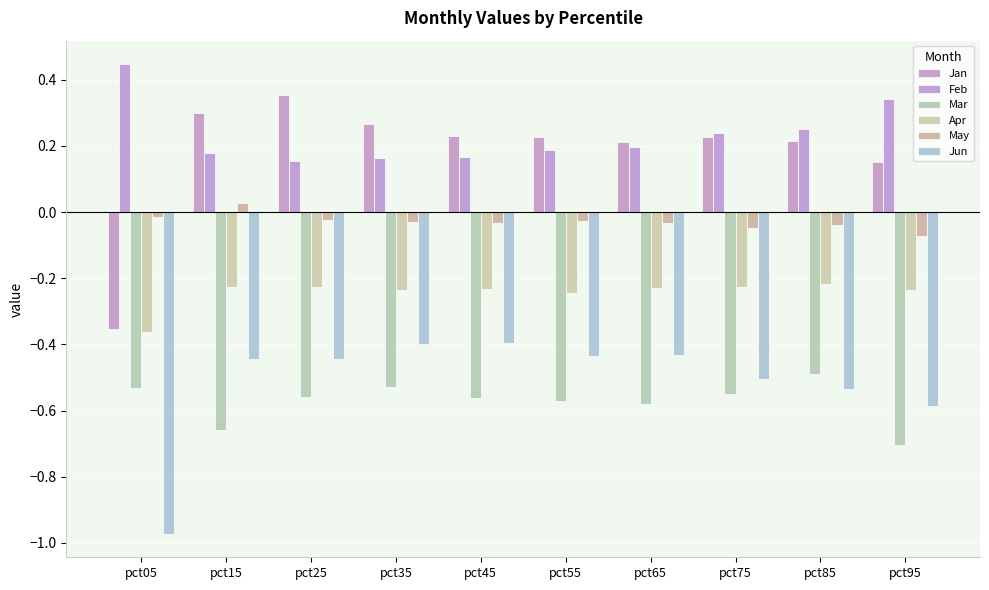

What are all the series names shown in the legend?

Jan, Feb, Mar, Apr, May, Jun